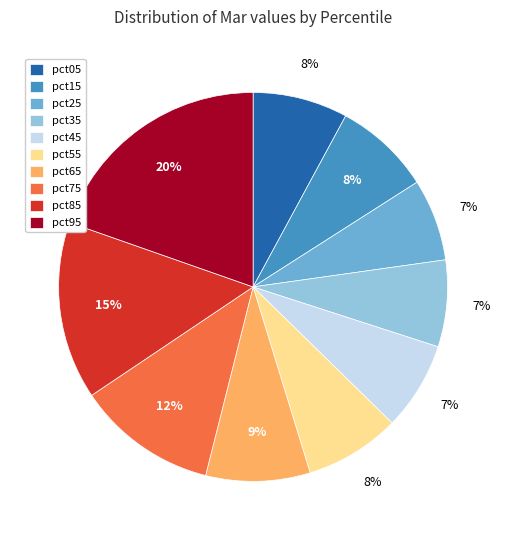

Is it true that pct85 is 6% of the pie?

False